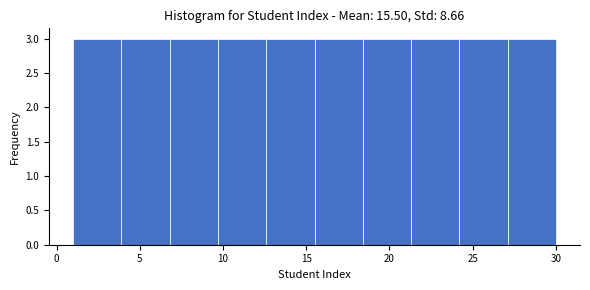

How tall is the bar that spans 3.9 to 6.8 on the x-axis? Neither the bar edges nor the heights are printed on the chart, so give them approximately, as read against the axes.

3